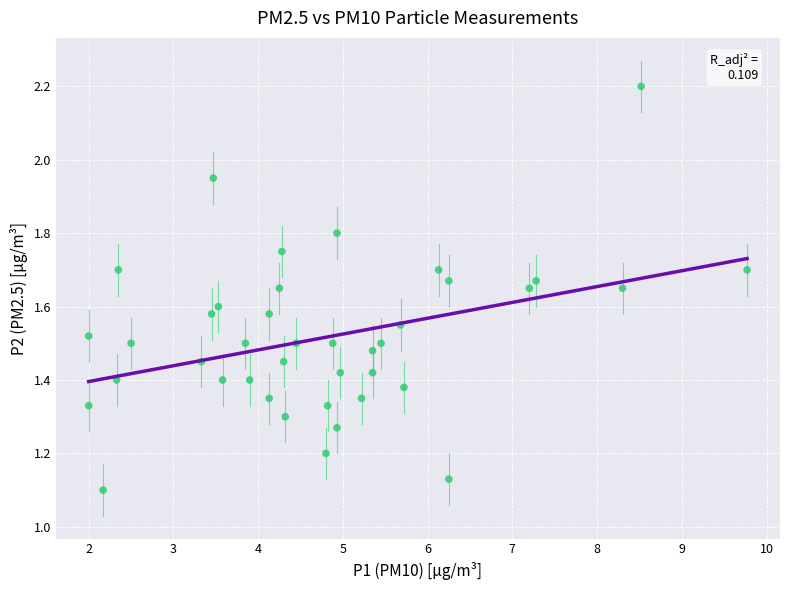

What is the range of X values (max minus min)?

7.8